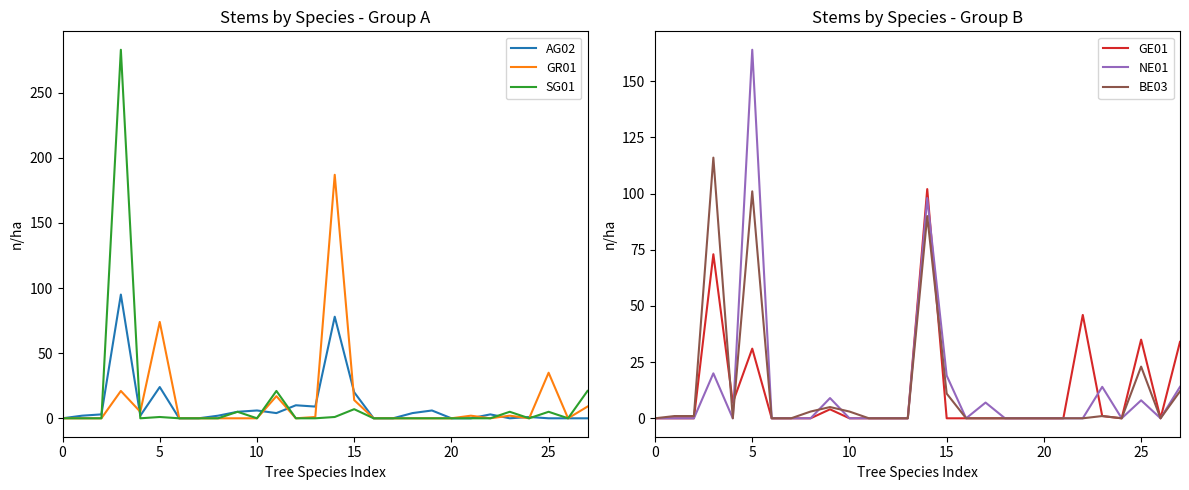

In AG02, how many points are lower than both neighbors (excluding endpoints)?

4